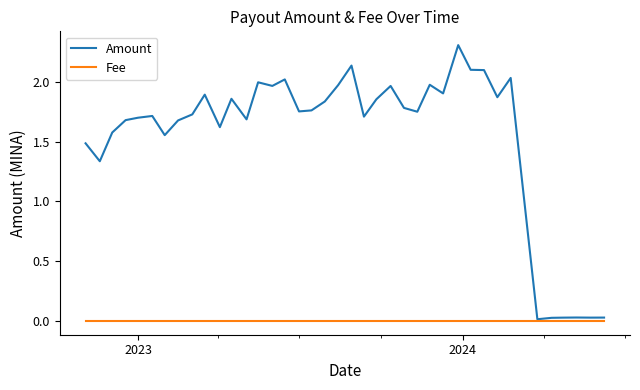

What is the maximum value shown in the chart?

2.3